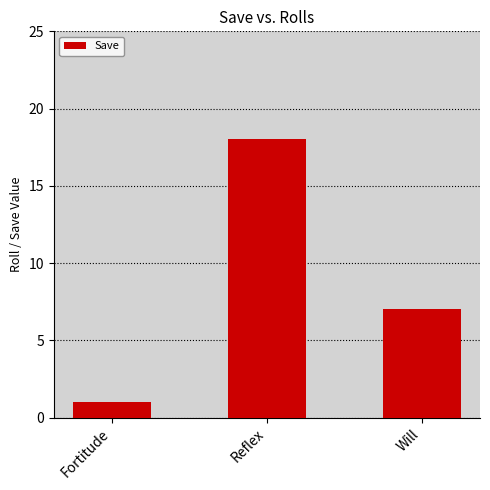

What is the change in value from Fortitude to Reflex?

+17